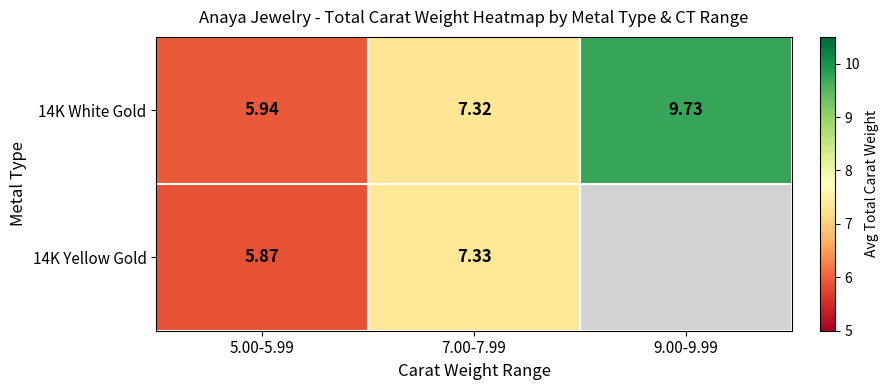

How many values in the 14K White Gold series are below 7?

1